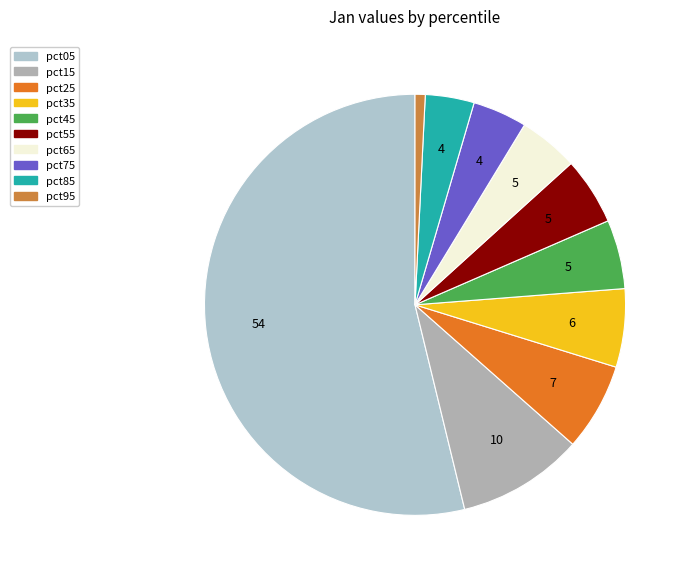

Is there any slice that represents more than half of the pie?

Yes